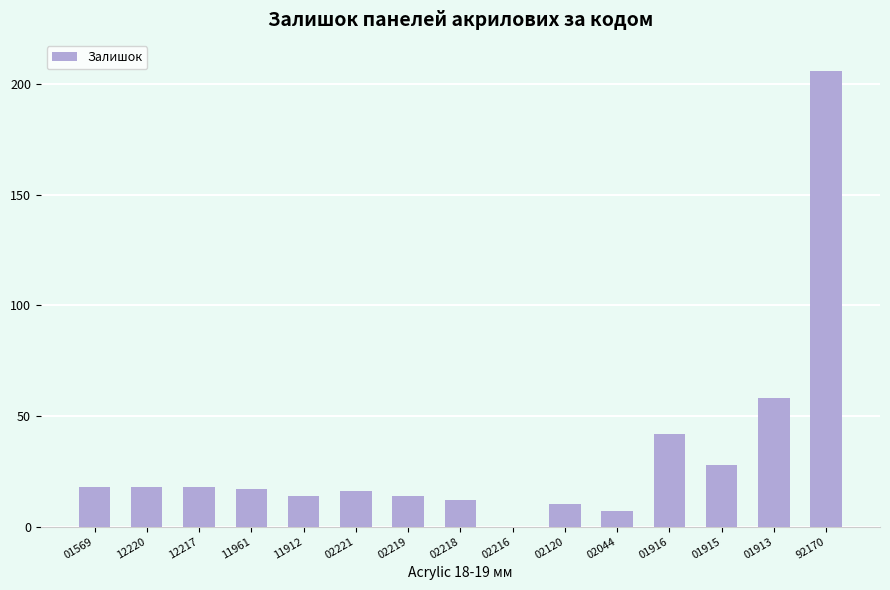

The value at 01913 is 58. True or false?

True